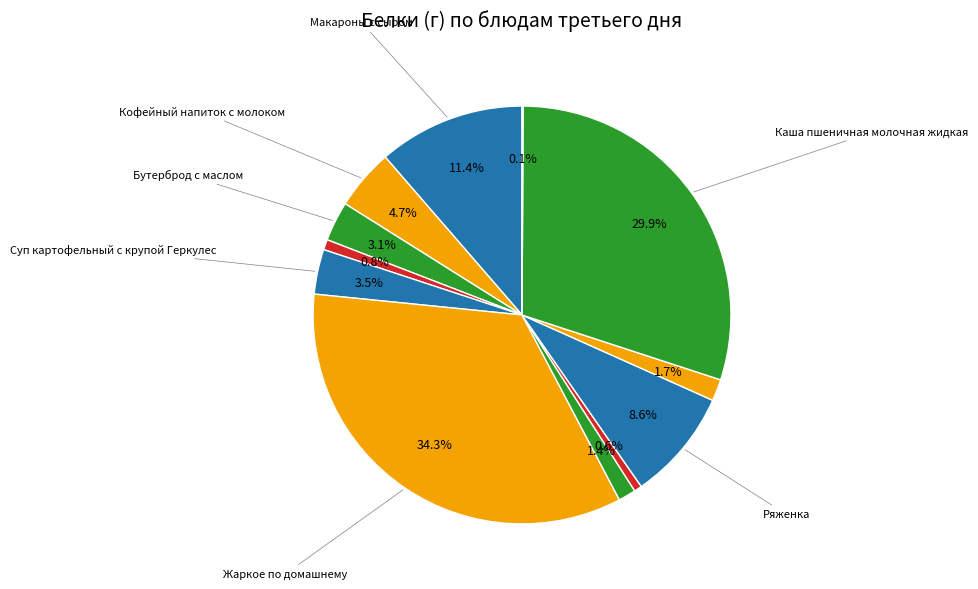

Rank the categories by value from lowest to highest.

Чай с молоком, Кисель из свежемороженной вишни, Яблоко, Салат свежих огурцов, Вафли, Бутерброд с маслом, Суп картофельный с крупой Геркулес, Кофейный напиток с молоком, Ряженка, Макароны с сыром, Каша пшеничная молочная жидкая, Жаркое по домашнему